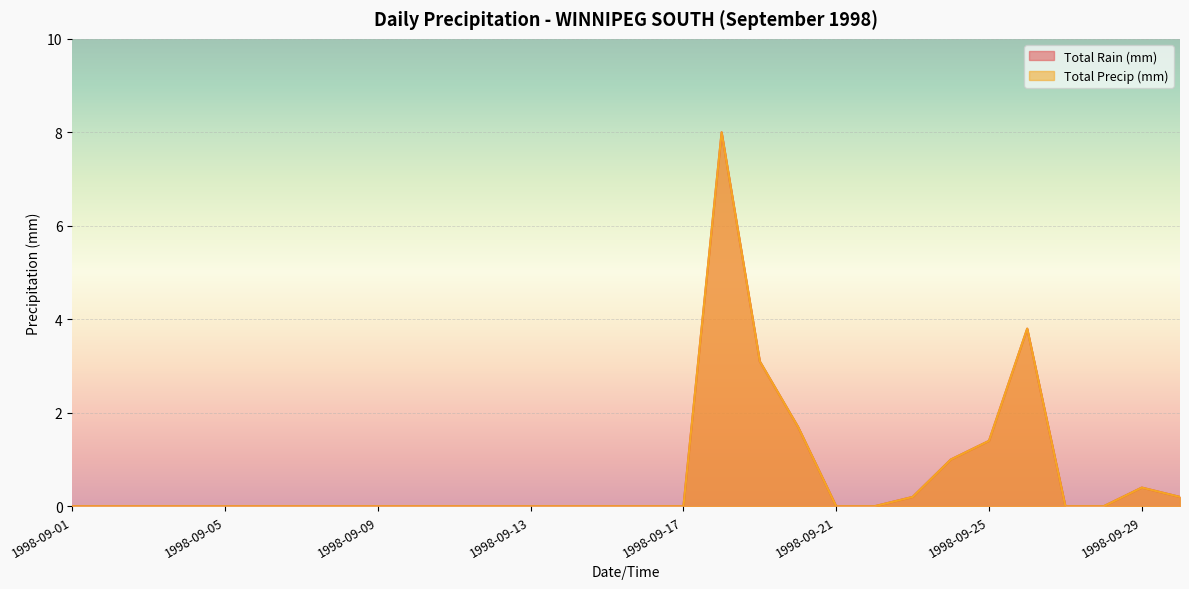

True or false: Total Rain (mm) has a value of 2.5 at 1998-09-08.

False